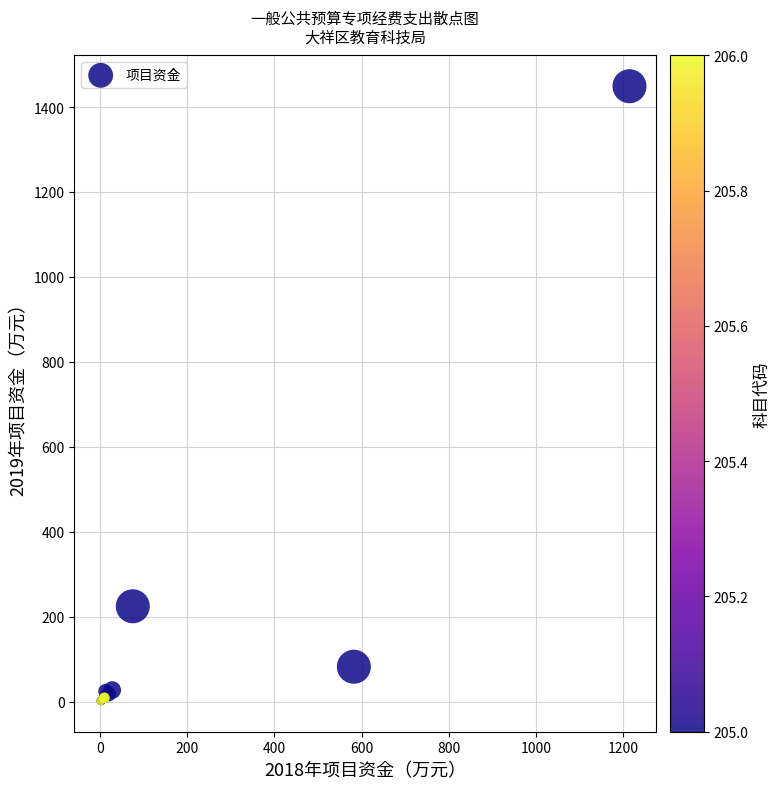

What Y value in the scatter plot is closest to 725?

224.3